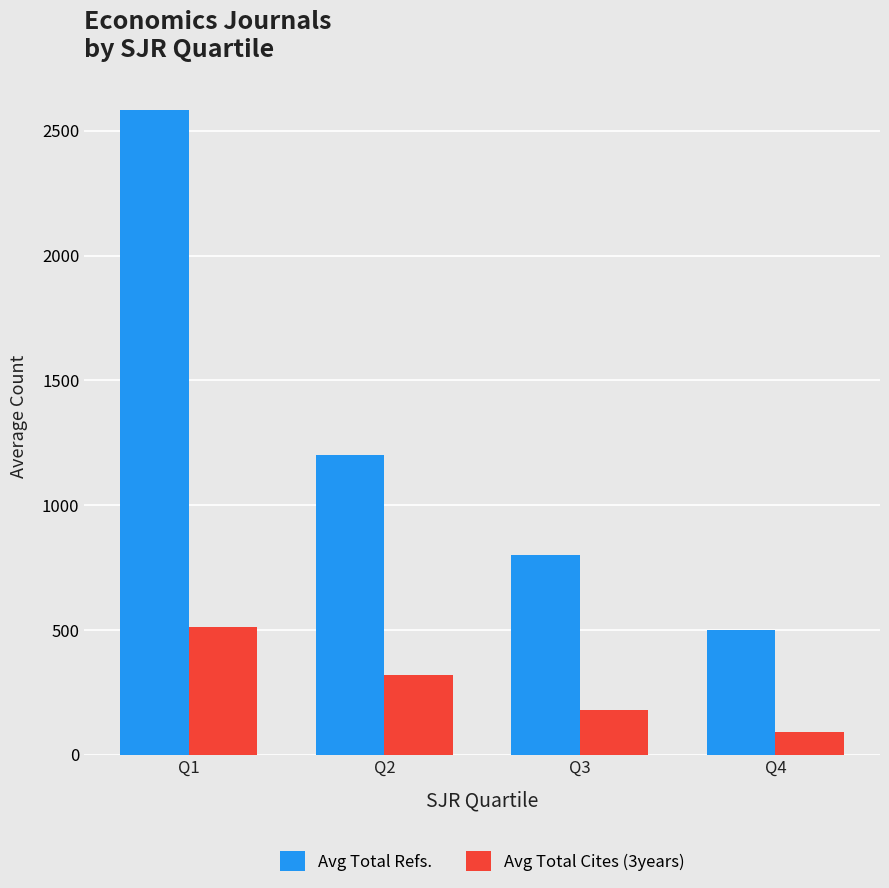

How many categories are shown in the chart?

4